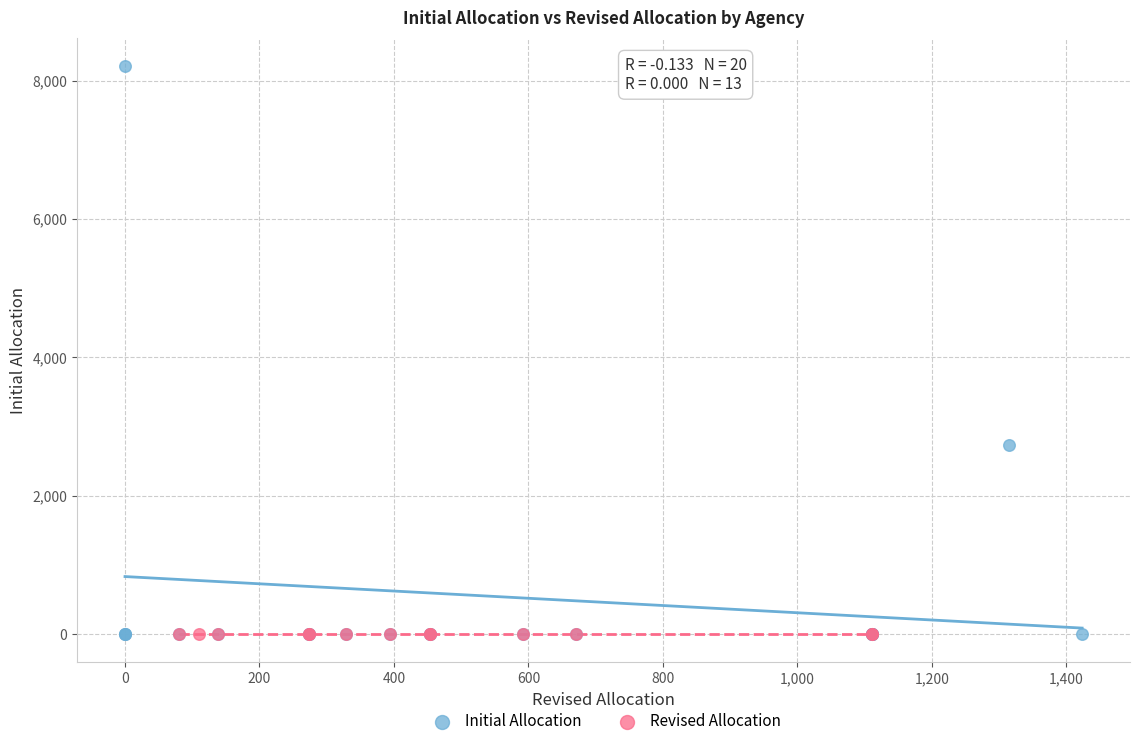

Which series contains the highest Y value?

Initial Allocation